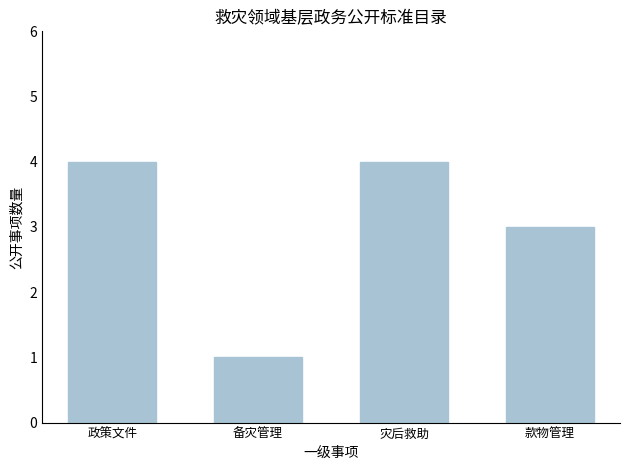

What is the maximum value shown in the chart?

4